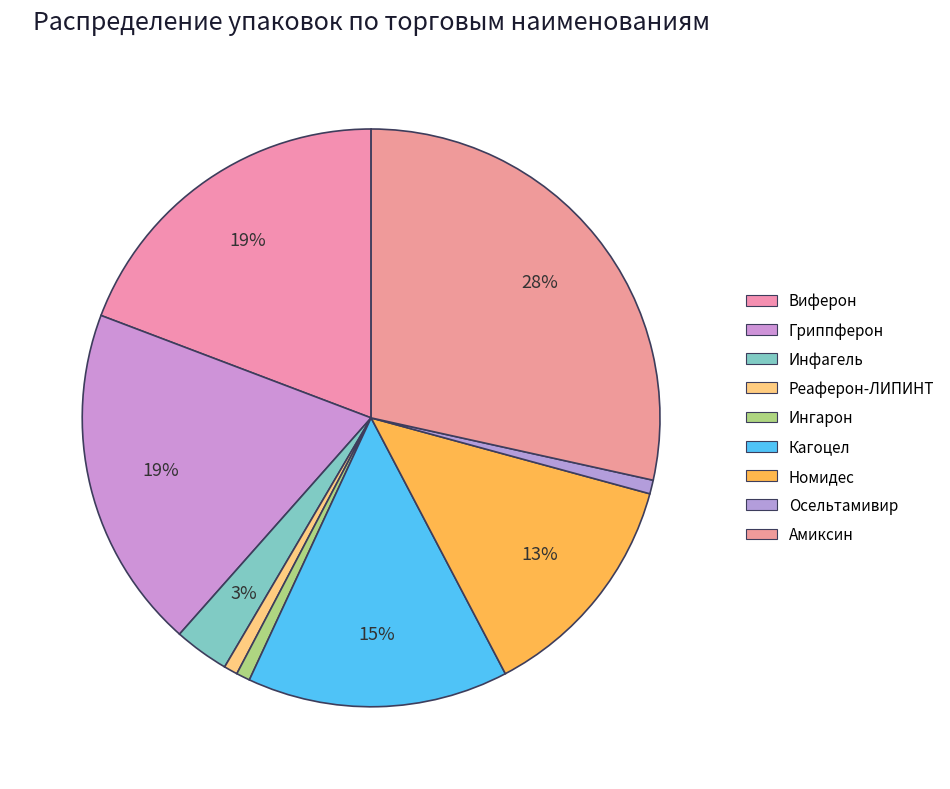

How many segments does this pie chart have?

9